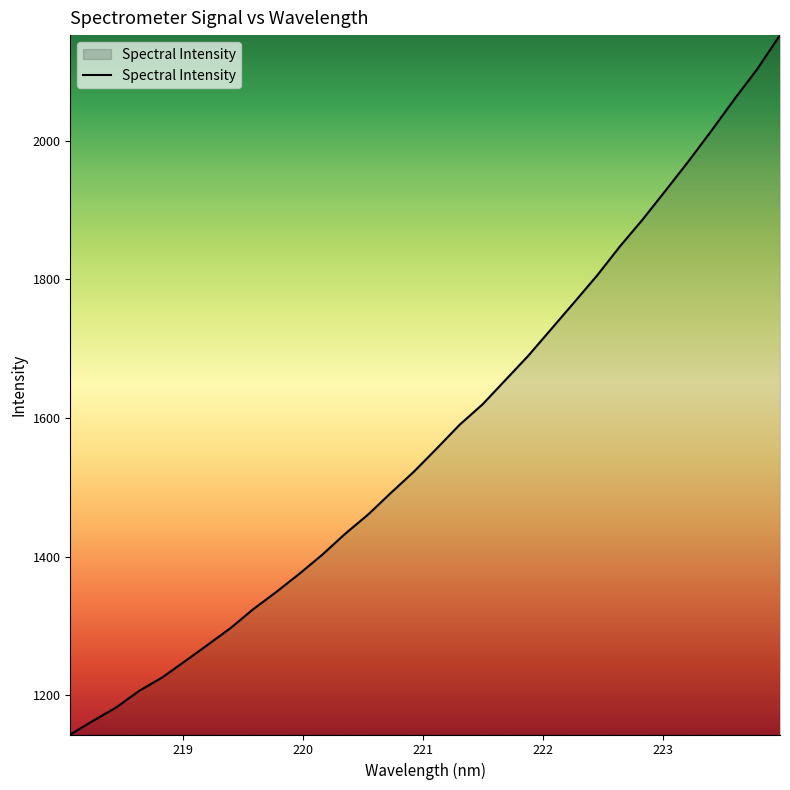

What is the minimum value shown in the chart?

1143.4